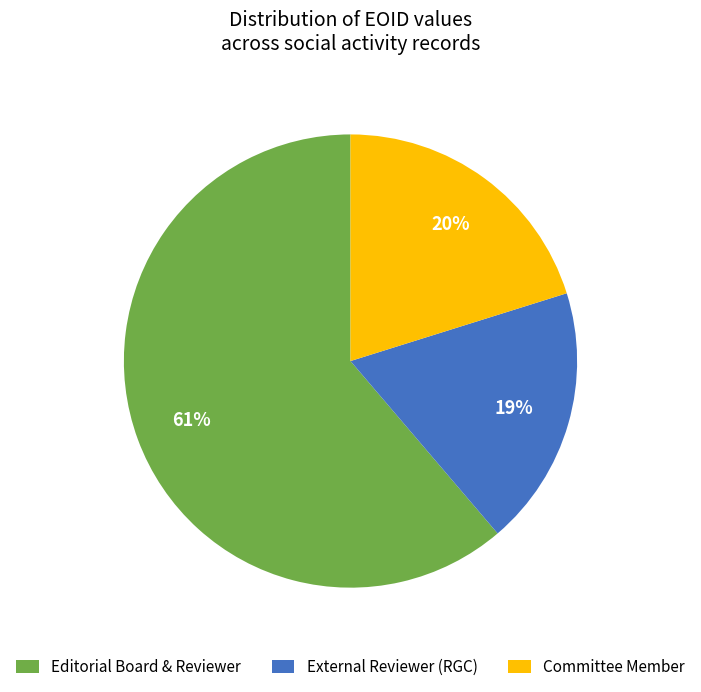

Is the sum of Editorial Board & Reviewer and Committee Member greater than half?

Yes